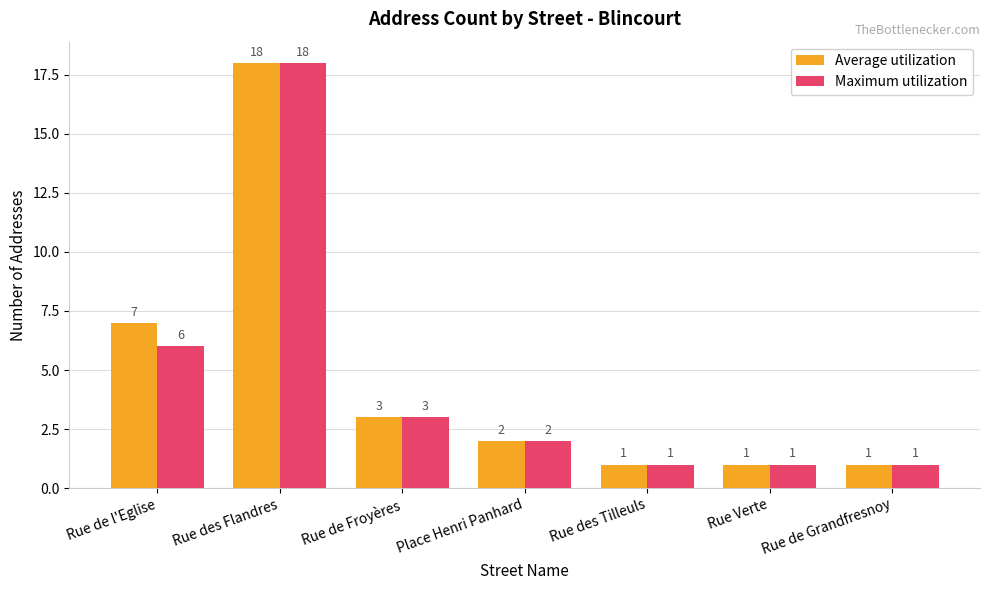

What is the sum of the Average utilization values at Place Henri Panhard and Rue de l'Eglise?

9